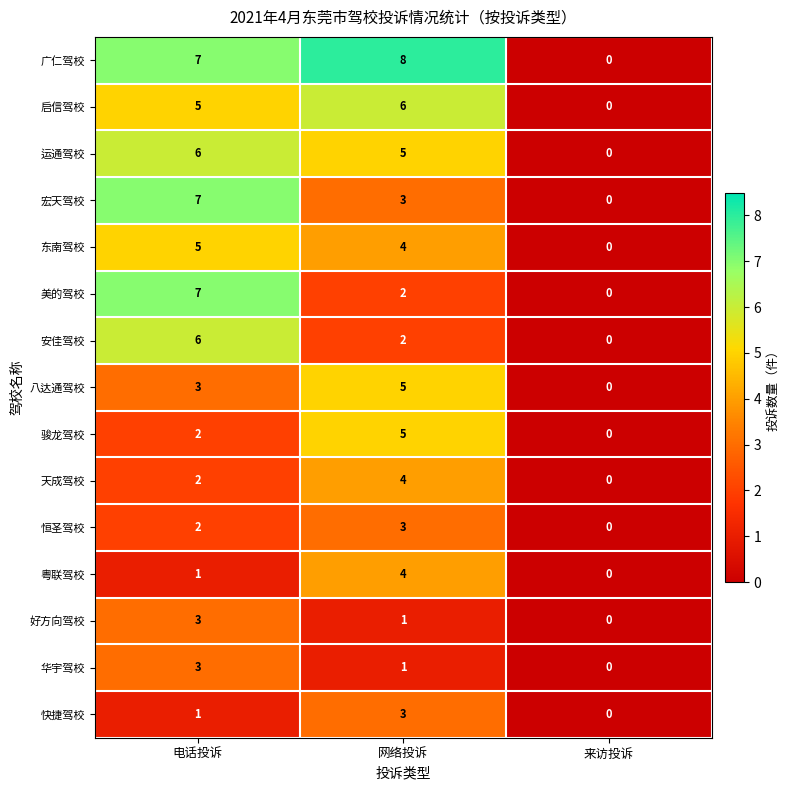

How many 八达通驾校 values are between 0 and 5?

3